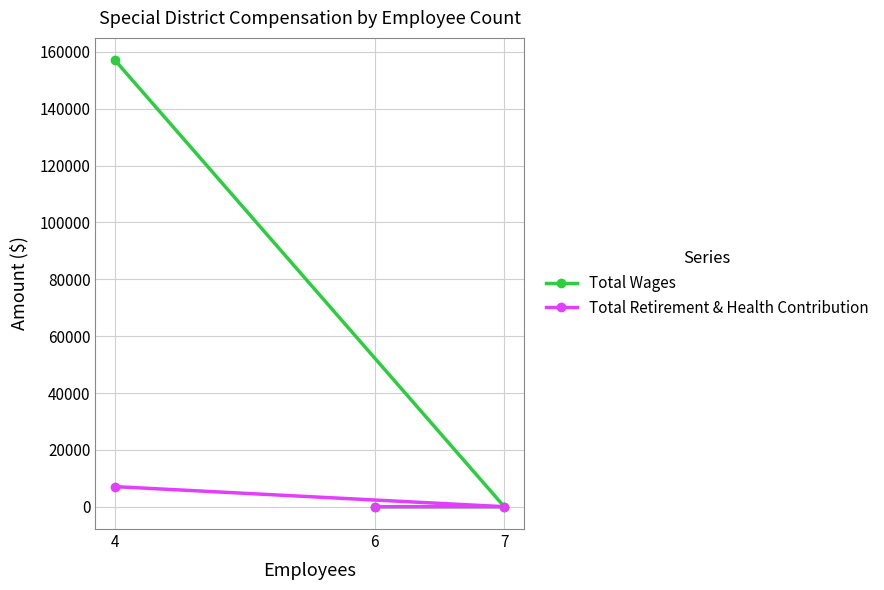

Between 4 and 6, which series saw the biggest shift?

Total Wages